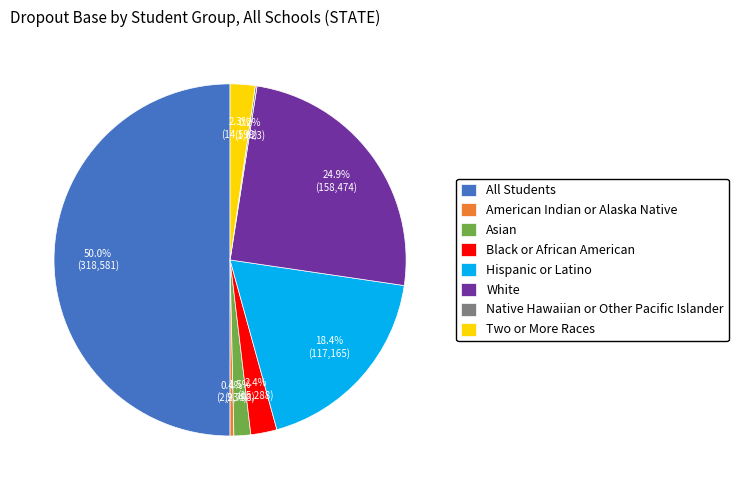

To the nearest percent, what is the average slice percentage?

12%